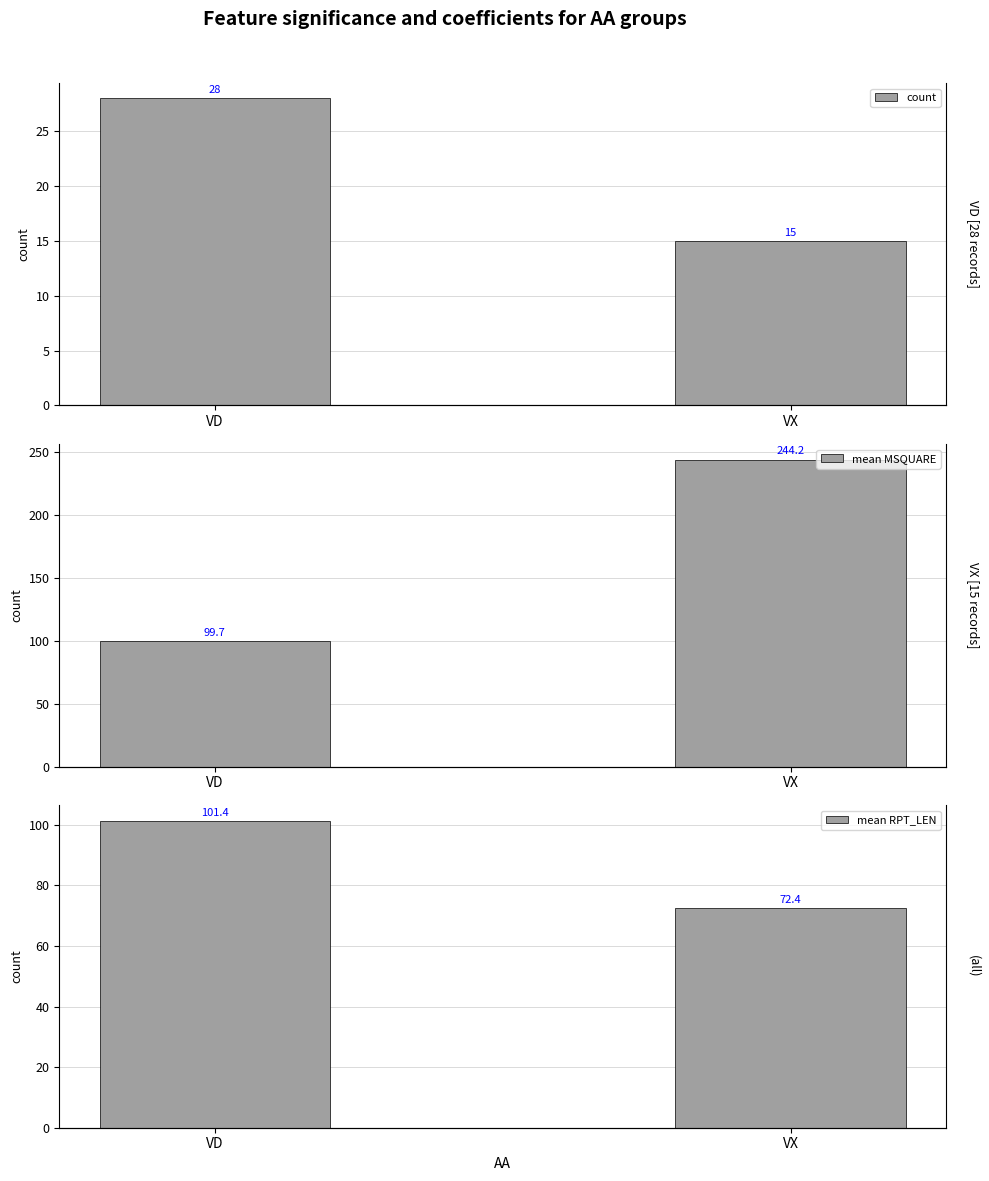

How many groups of bars are there?

2